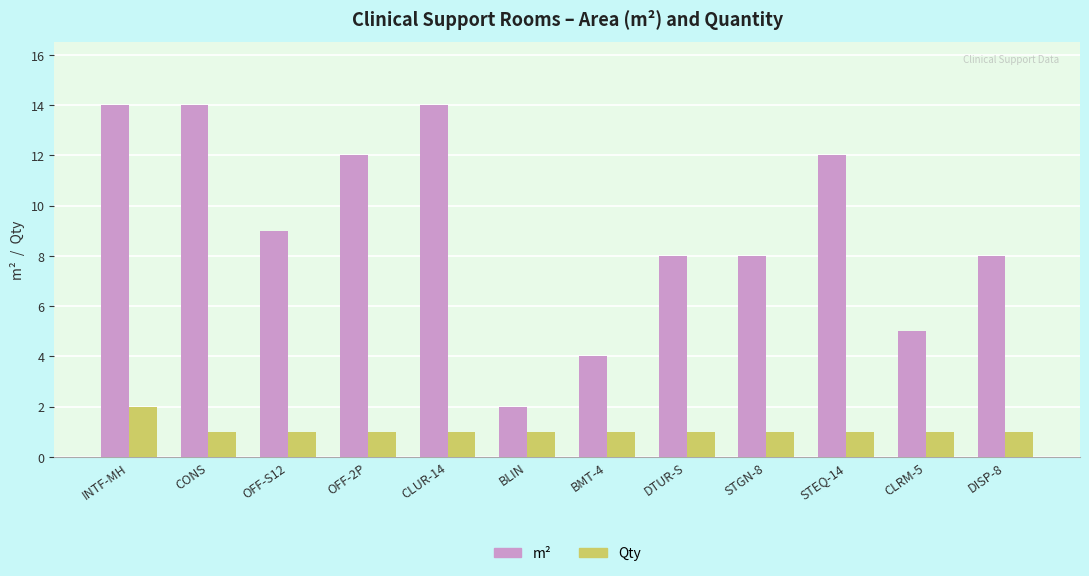

How many distinct data groups are displayed?

2